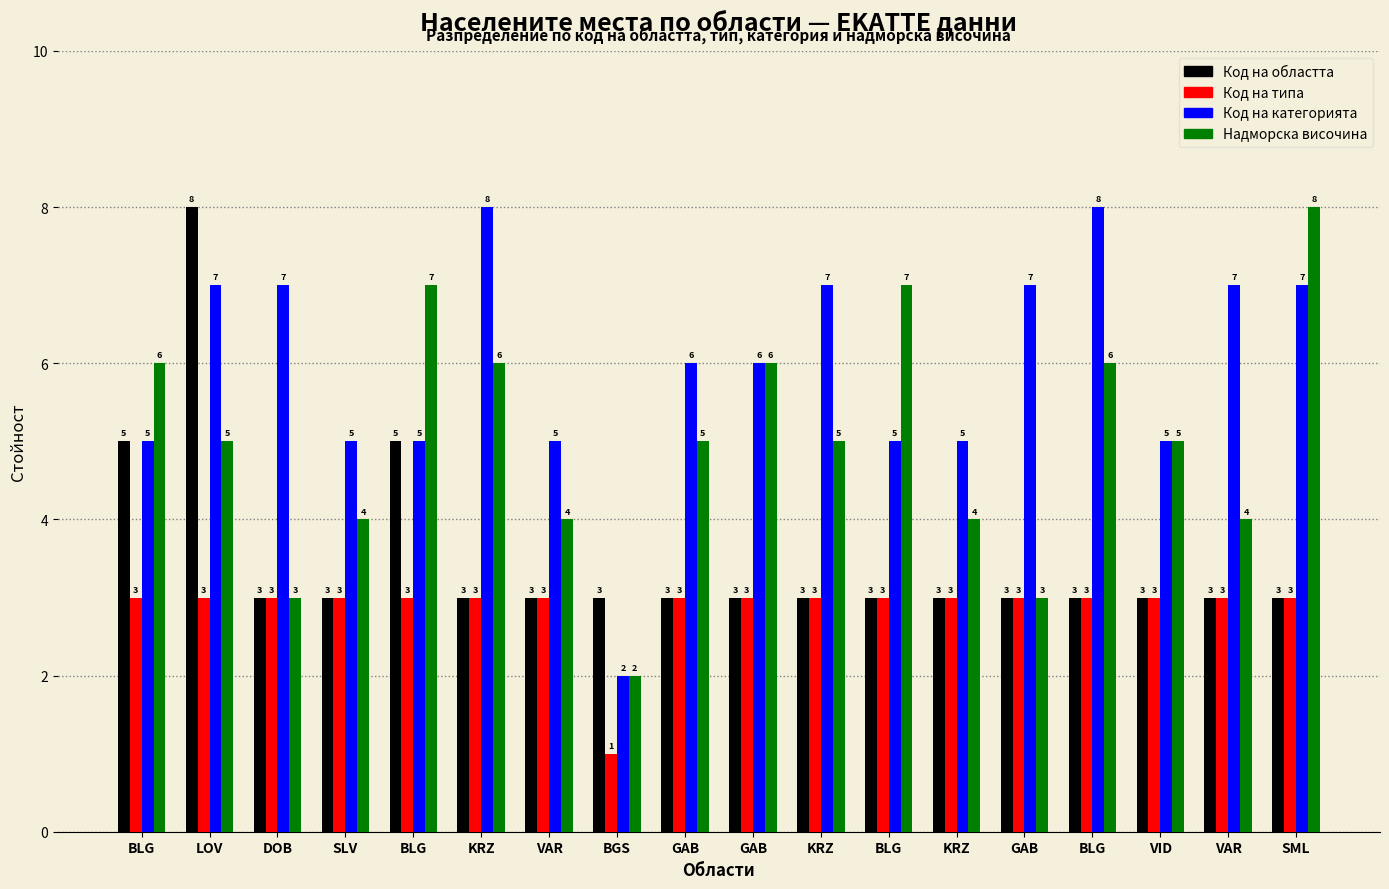

Which series changed the most between KRZ and GAB?

Надморска височина